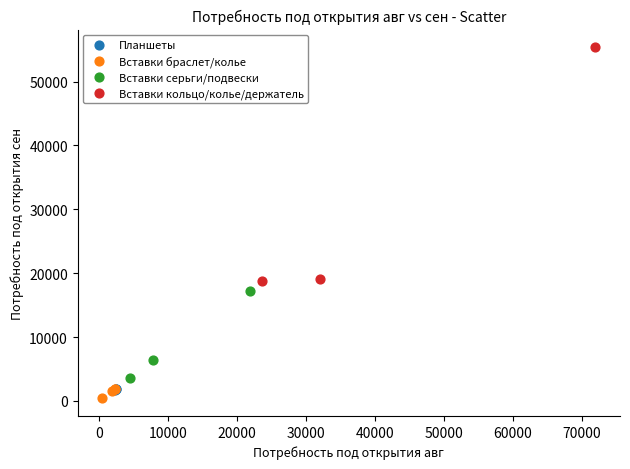

Which series reaches the minimum Y coordinate?

Вставки браслет/колье